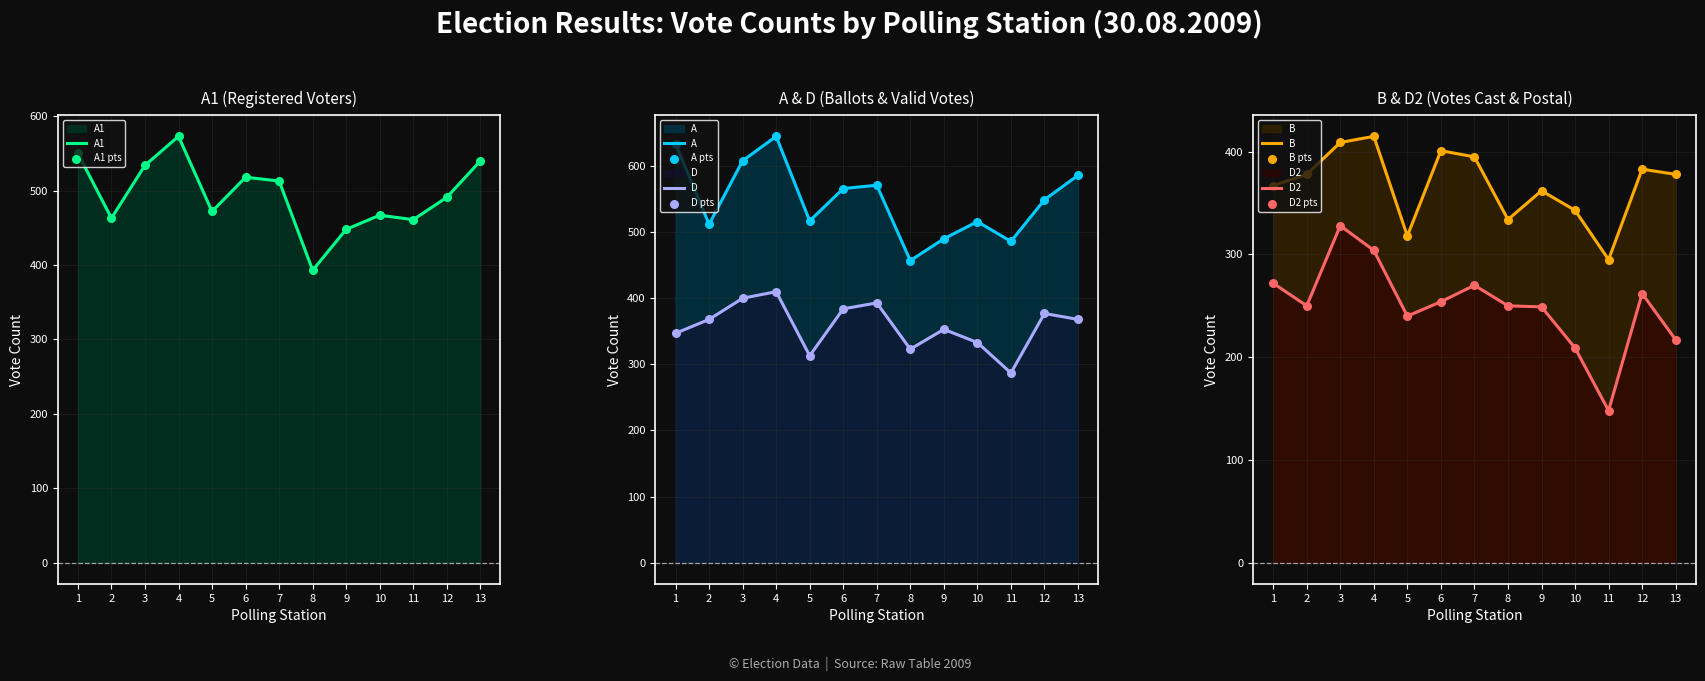

At how many categories does at least one series exceed 407?

13